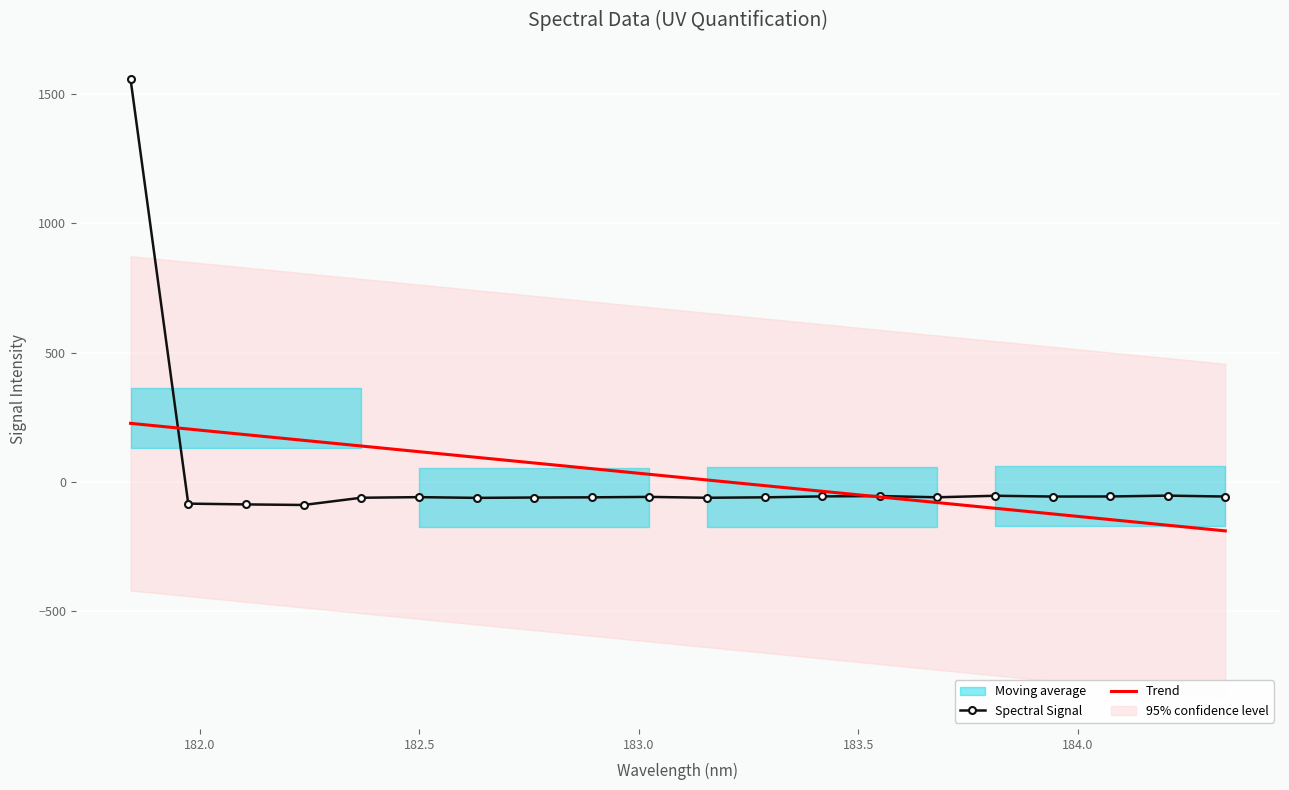

Is it true that the value at 182.7613026778 is -104.0?

False